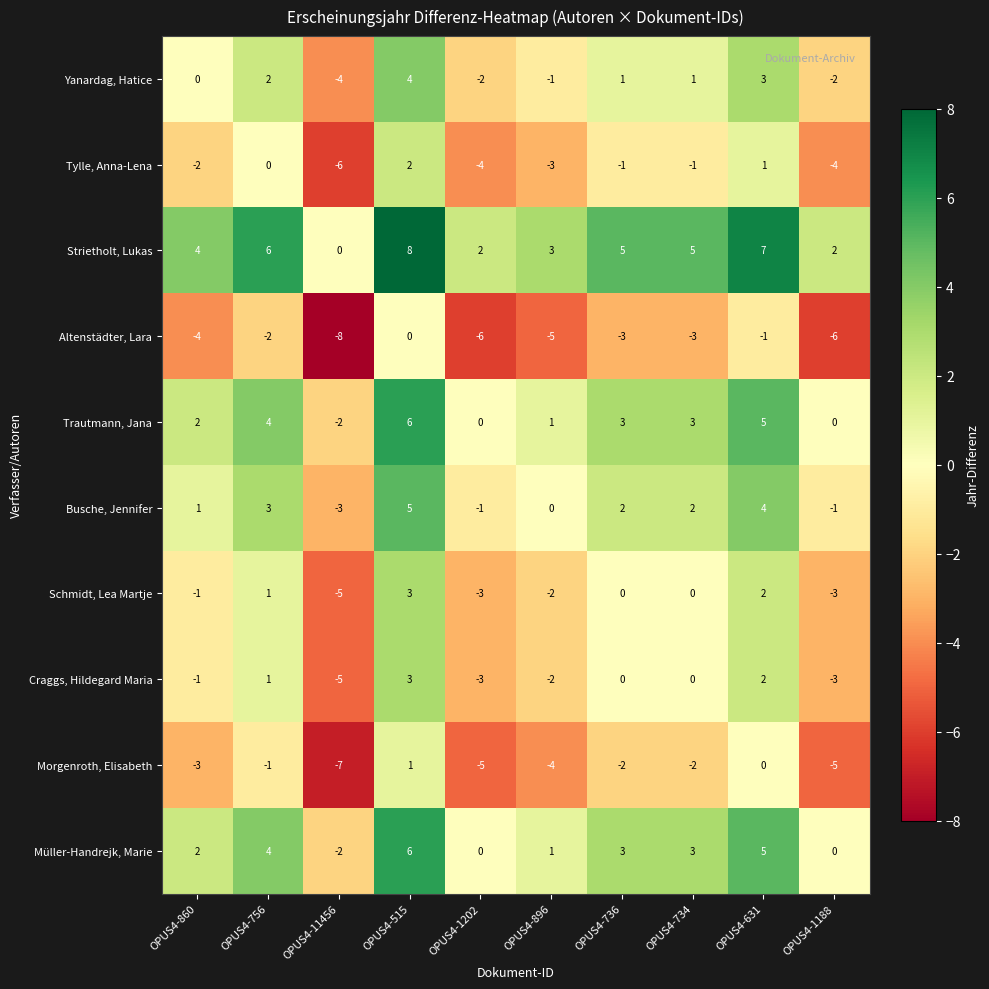

The value of Tylle, Anna-Lena at OPUS4-860 is -2. True or false?

True